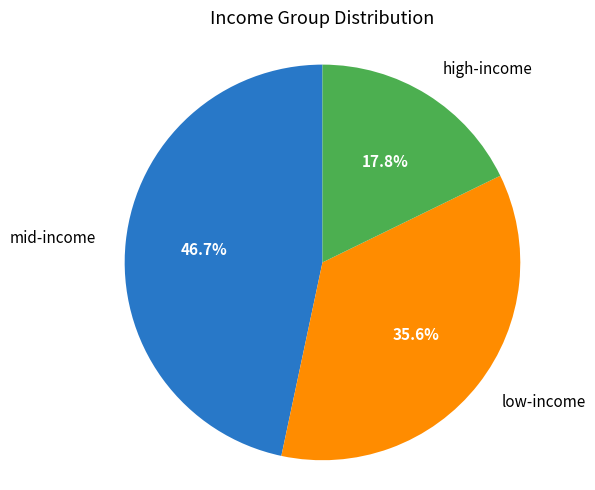

What is the total percentage of mid-income and high-income?

64.4%